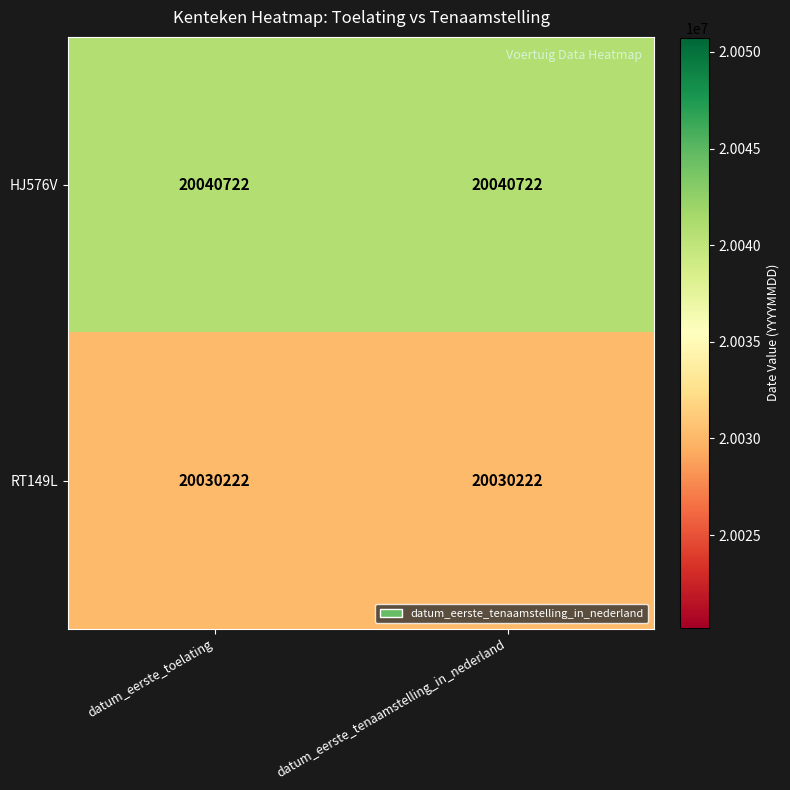

What is the minimum value shown in the chart?

20030222